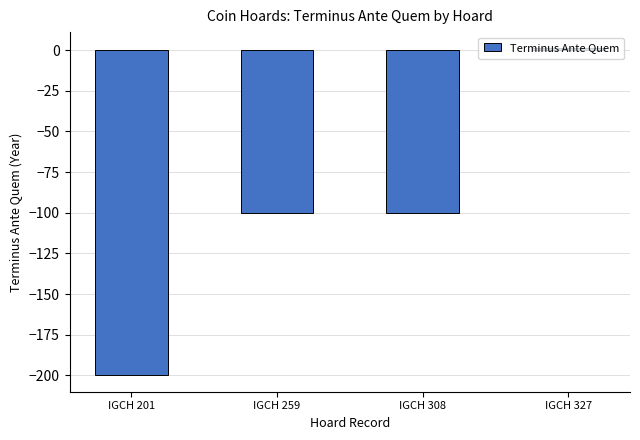

The chart shows a value of -200 at IGCH 201. True or false?

True